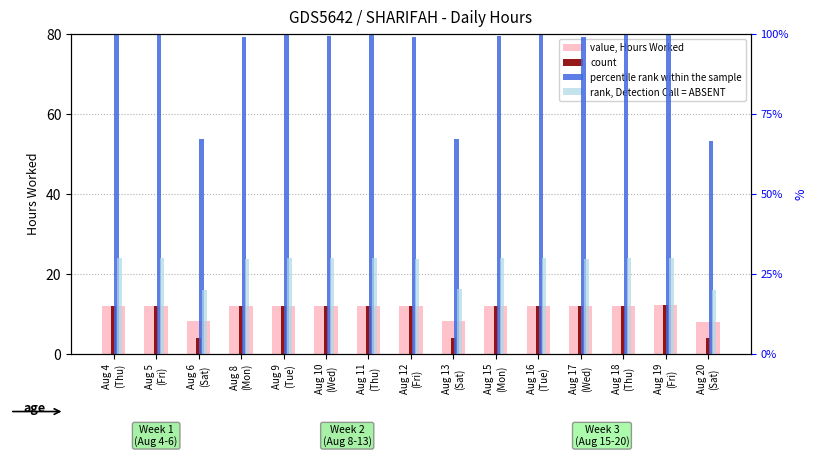

How many data points does each series have?

15